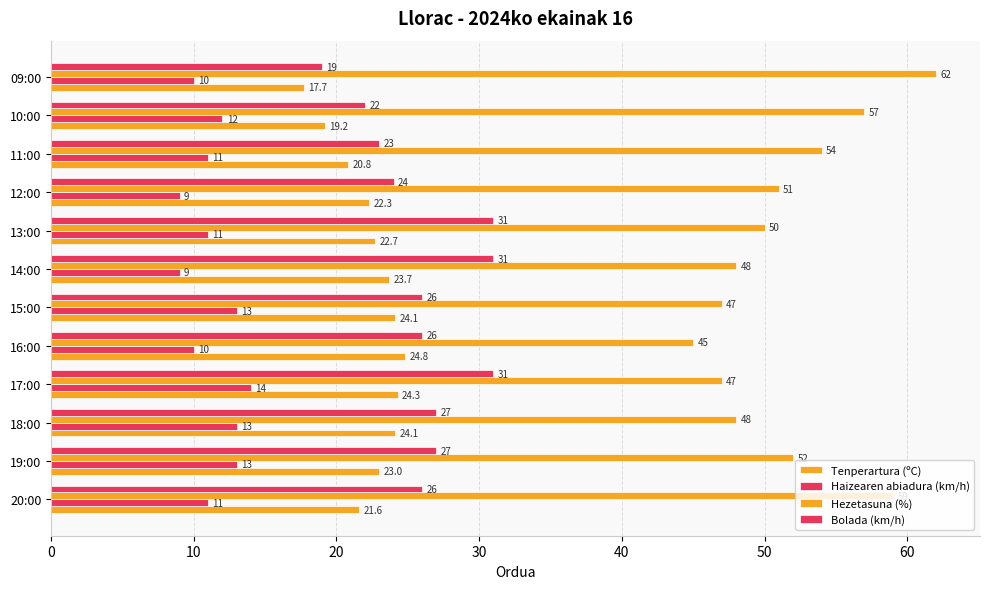

How many data points does each series have?

12